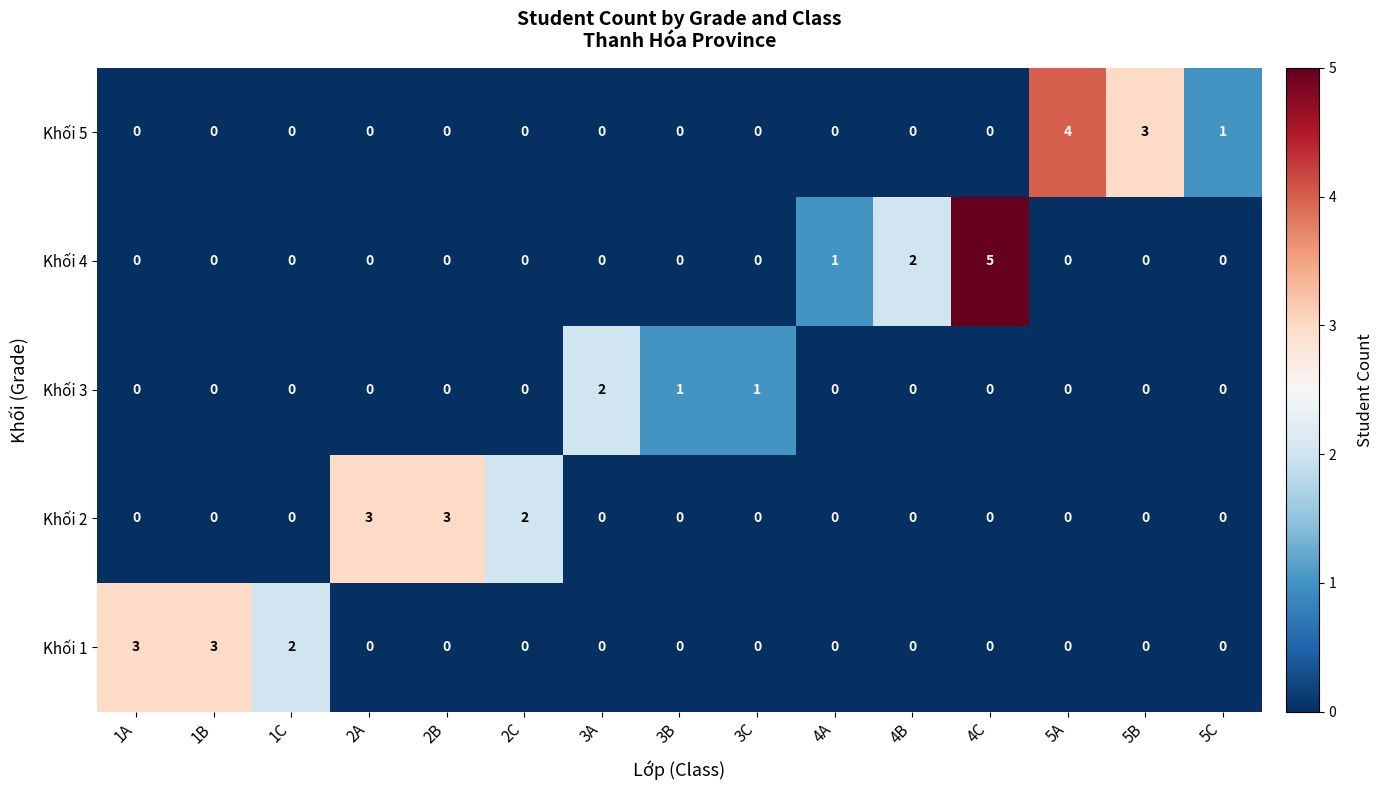

How many categories are shown in the chart?

15